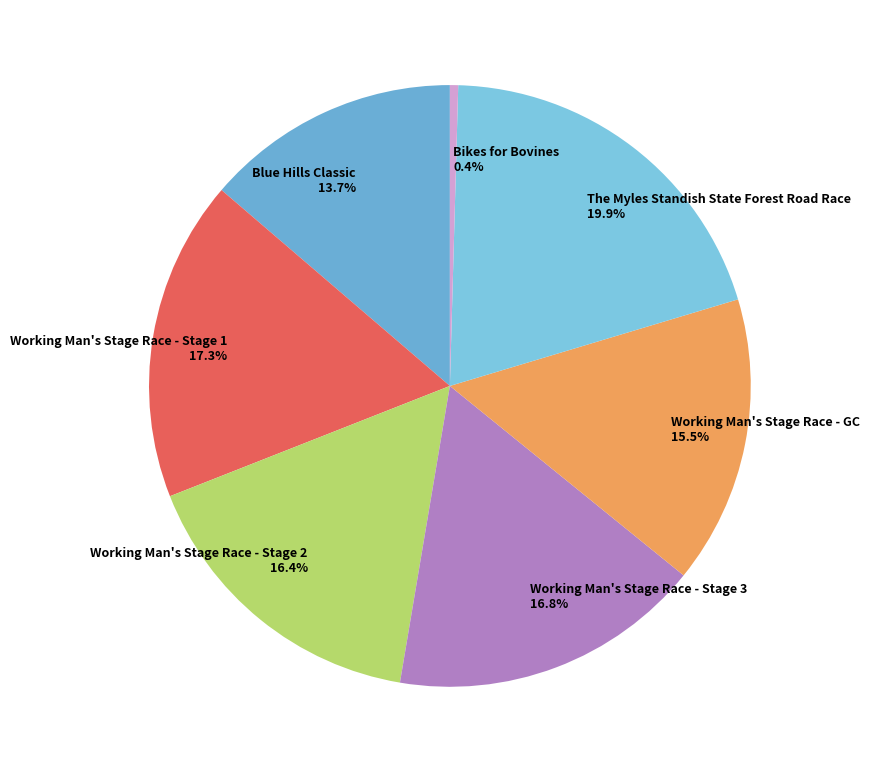

How many segments does this pie chart have?

7